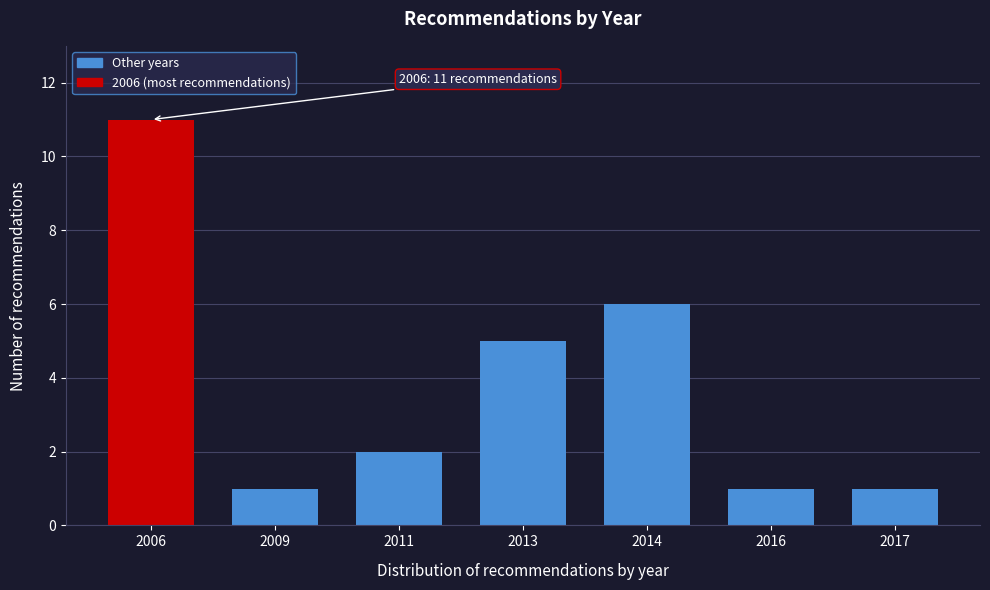

Reading left to right, what are all the values shown in this chart?

11	1	2	5	6	1	1